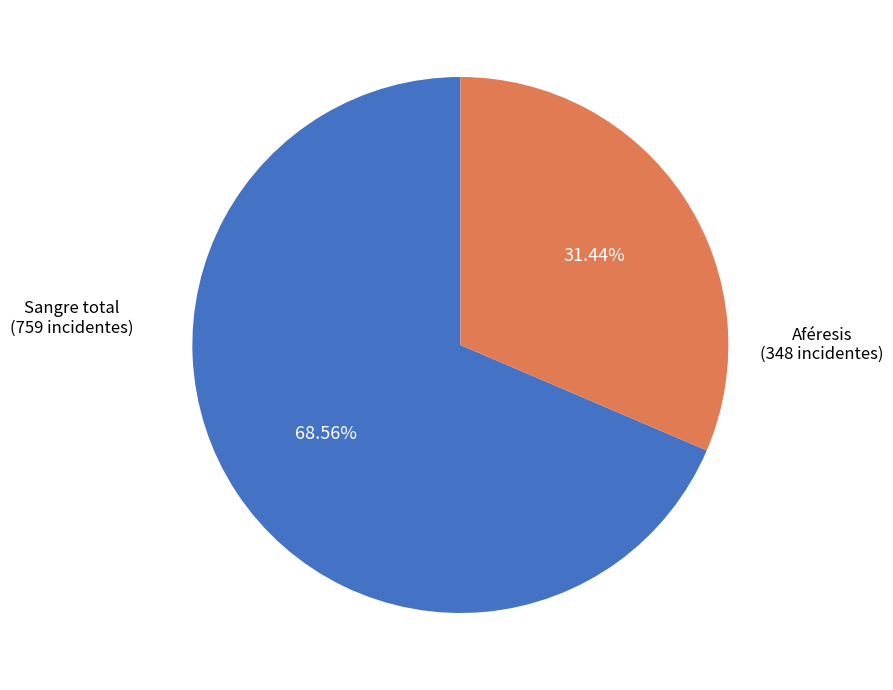

Is there any slice that represents more than half of the pie?

Yes